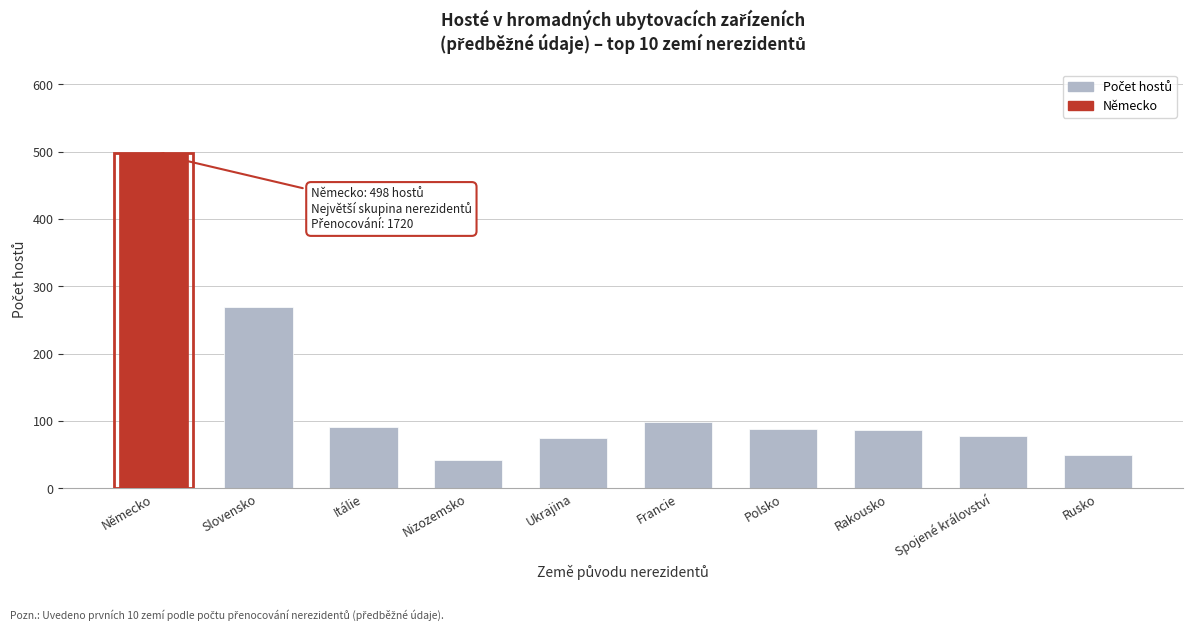

What value does the data have at Německo, to the nearest 5?

500